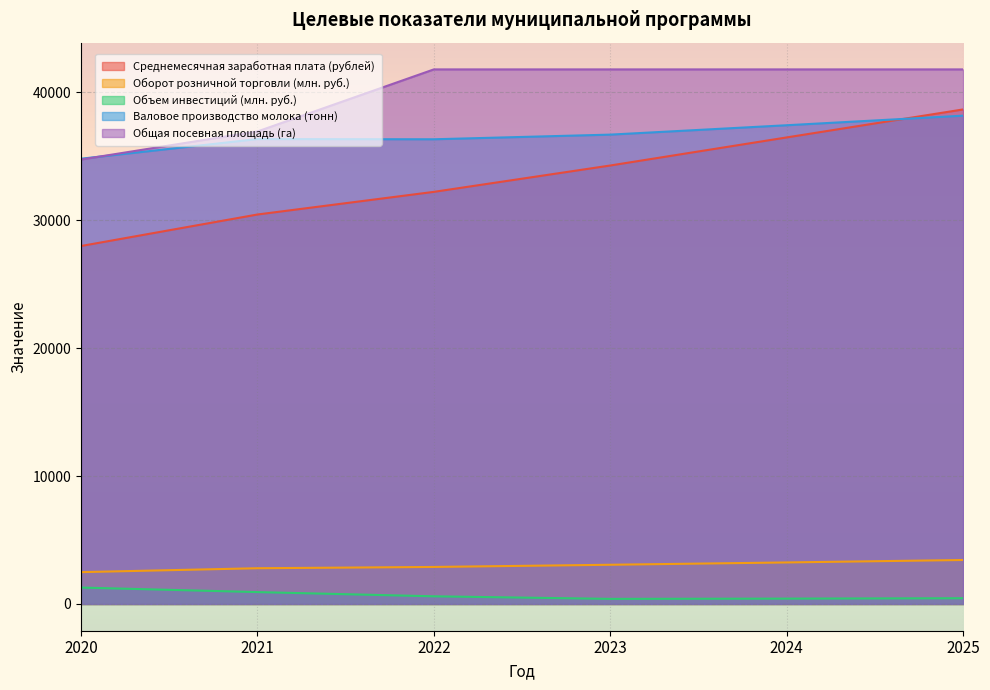

True or false: Валовое производство молока (тонн) has a value of 38153.0 at 2025.

True